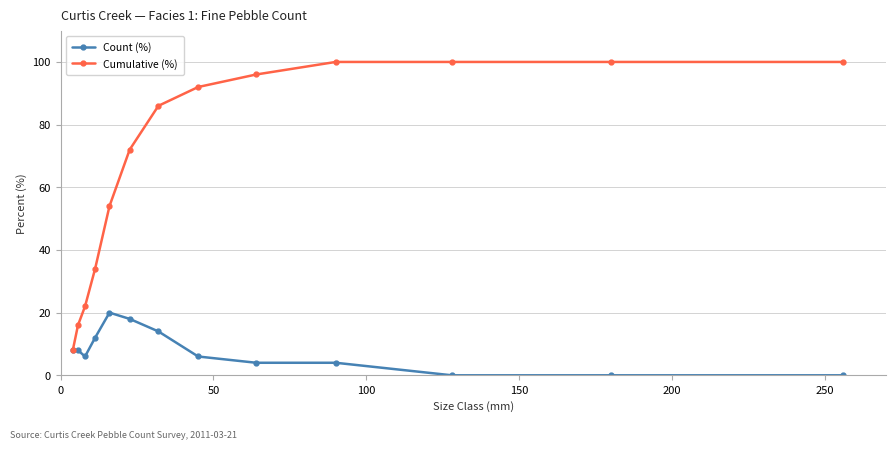

What is the difference between the second highest and second lowest values in the Cumulative (%) series?

84